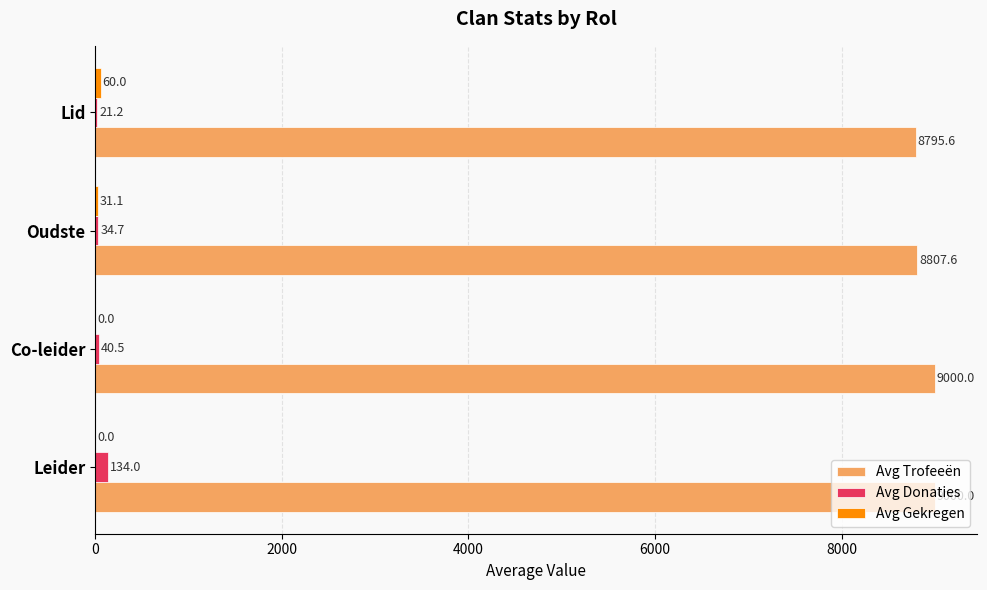

What is the sum of the Avg Donaties values at Leider and Co-leider?

174.5